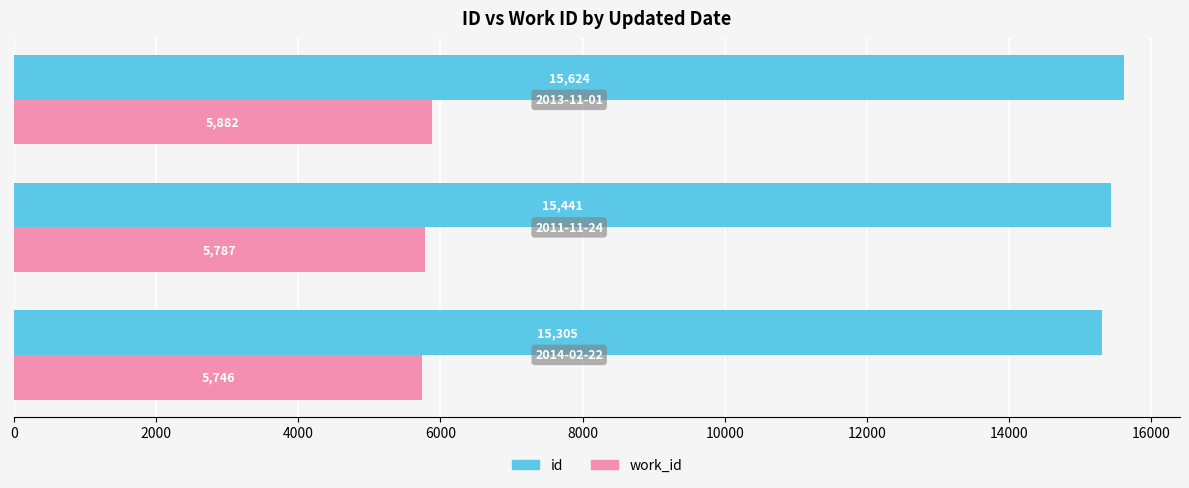

What is the difference between the second highest and minimum values in the id series?

136